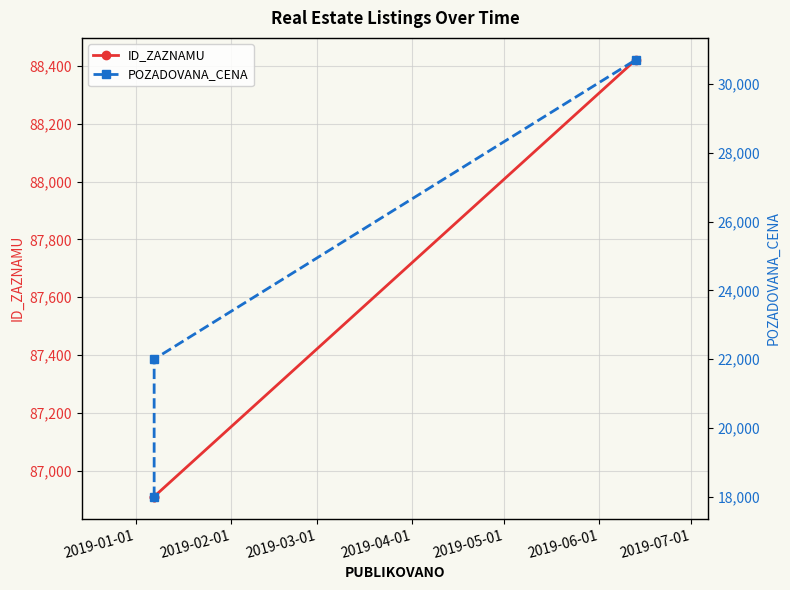

The value of ID_ZAZNAMU at 2019-01-01 is 86910. True or false?

True